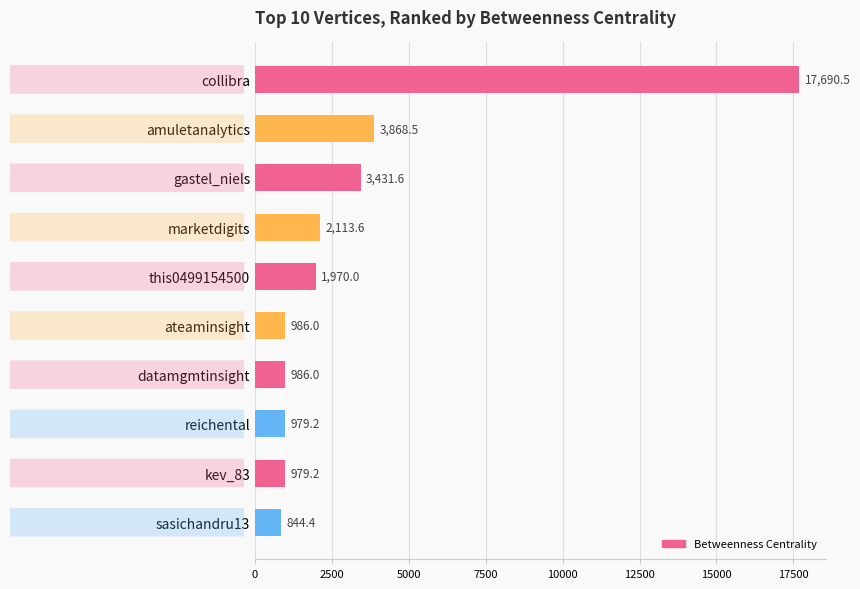

Are the bars horizontal?

Yes